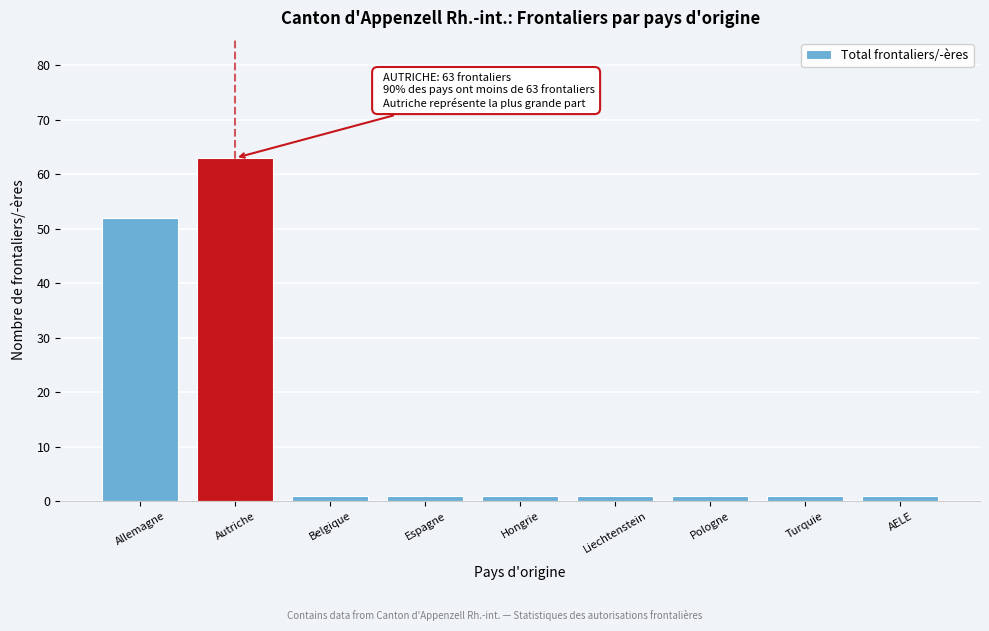

Reading left to right, transcribe all the data shown in this chart.

Allemagne=52	Autriche=63	Belgique=1	Espagne=1	Hongrie=1	Liechtenstein=1	Pologne=1	Turquie=1	AELE=1